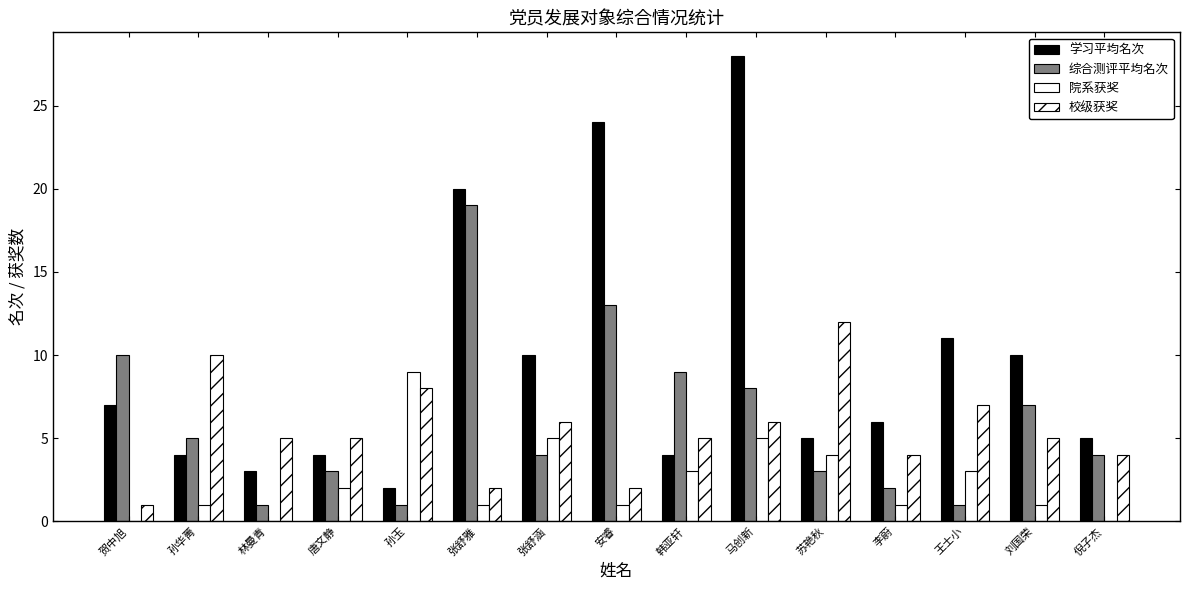

Rank the series at 苏艳秋 from lowest to highest value.

综合测评平均名次, 院系获奖, 学习平均名次, 校级获奖